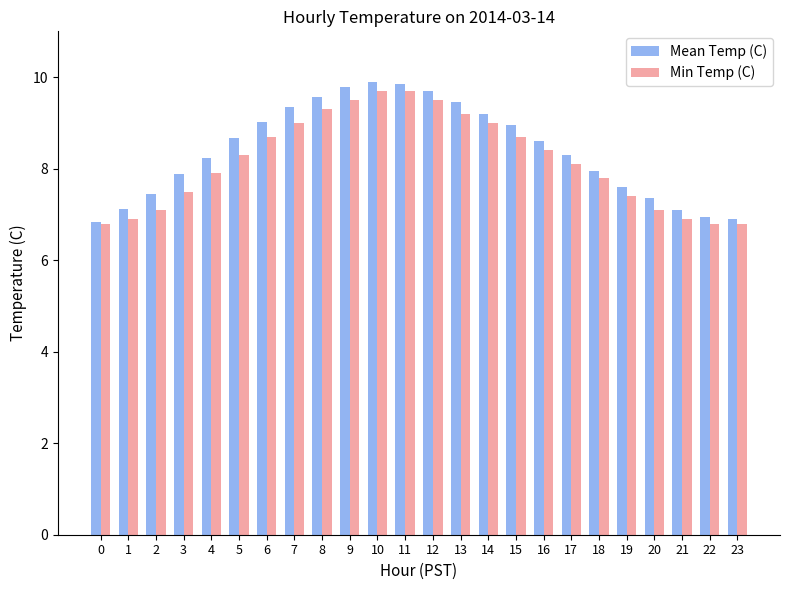

What is the difference between the Min Temp (C) values at 9 and 16?

1.1